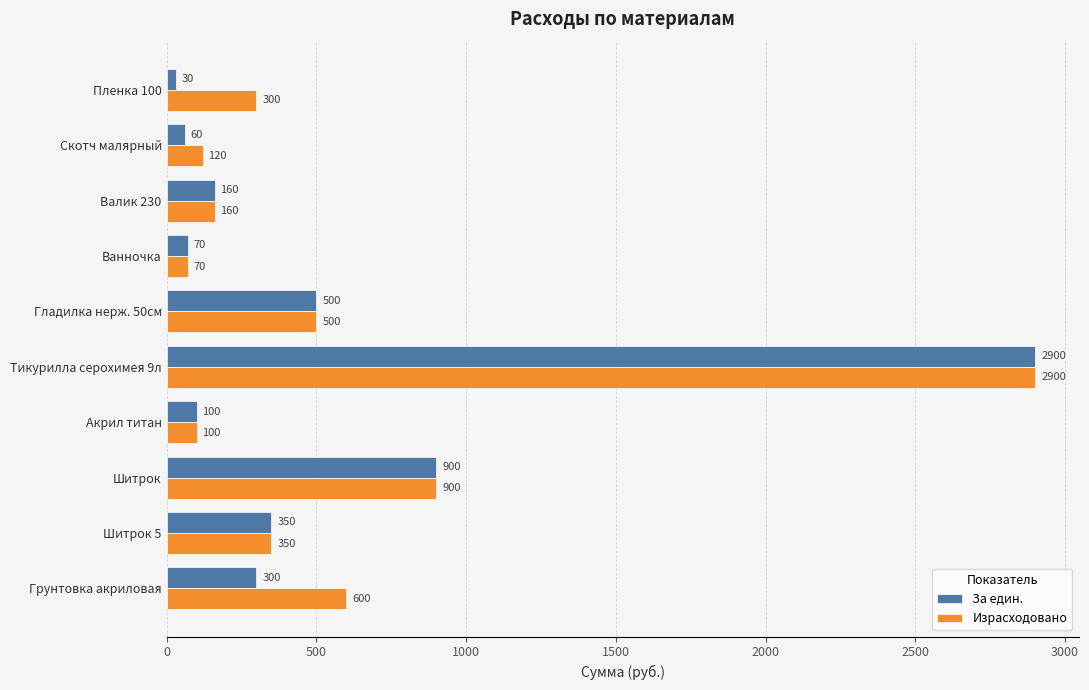

At which label is Израсходовано closest to 1485?

Шитрок